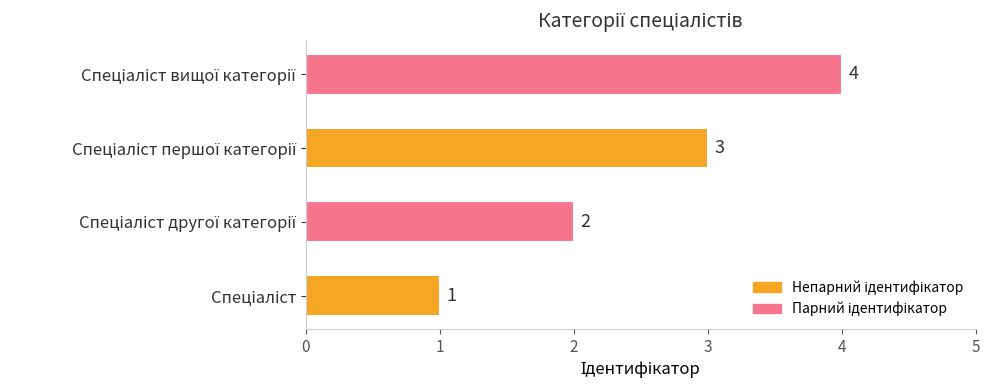

How many values are between 2 and 4?

3